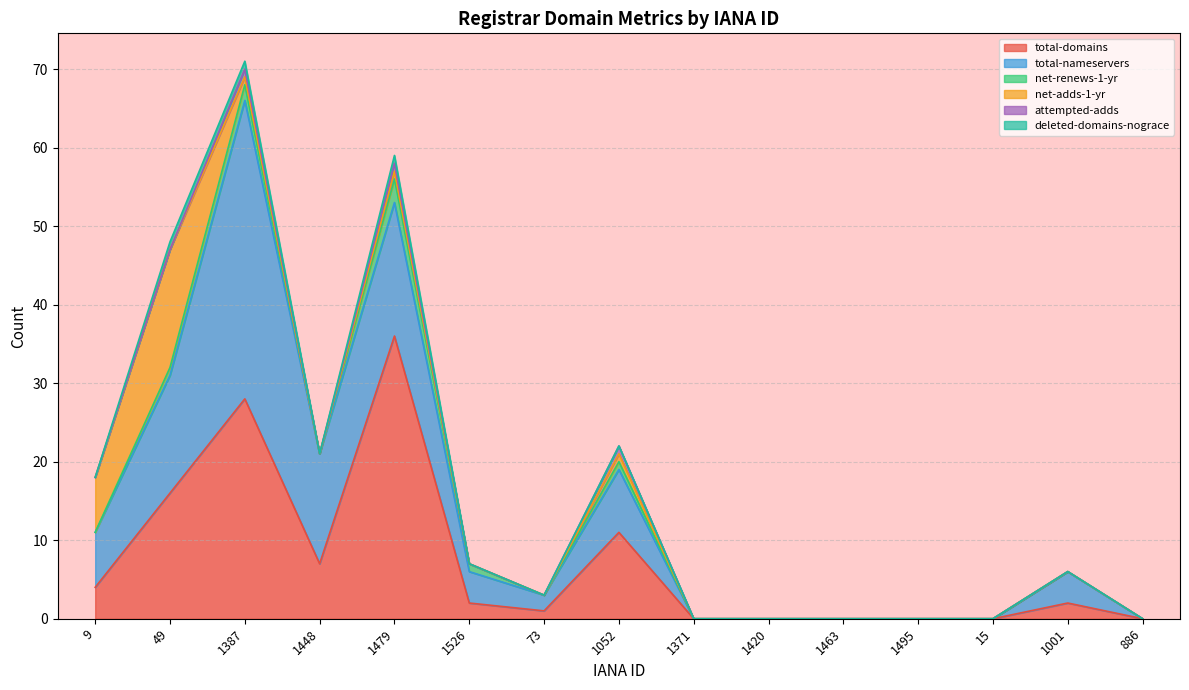

What is the label of the 14th point from the left?

1001